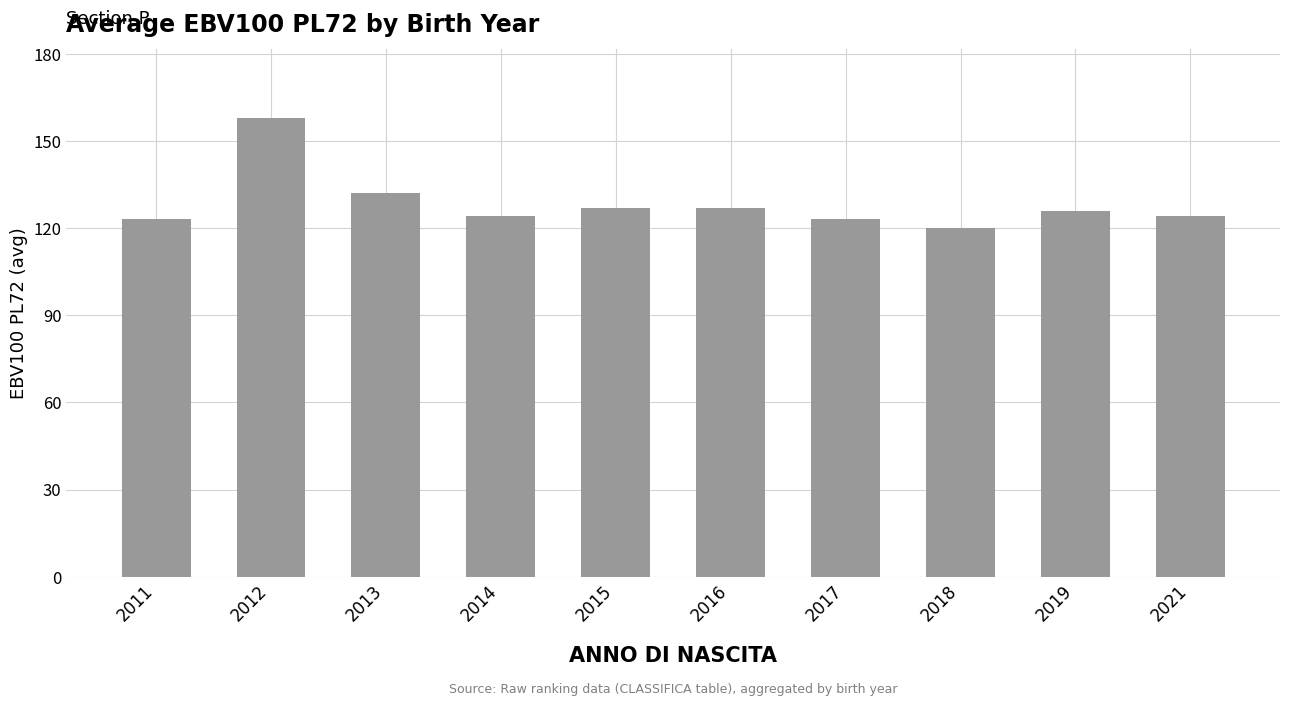

Reading left to right, what are all the values shown in this chart?

2011=123	2012=158	2013=132	2014=124	2015=127	2016=127	2017=123	2018=120	2019=126	2021=124